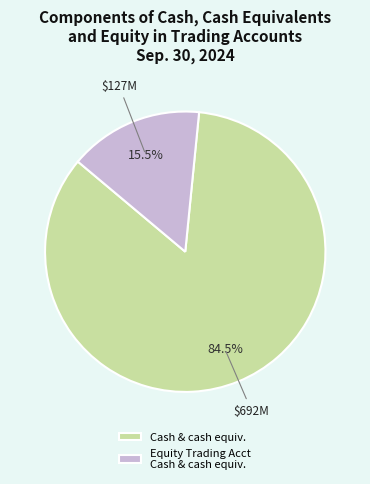

What is the largest slice in the pie chart?

Cash & cash equiv.